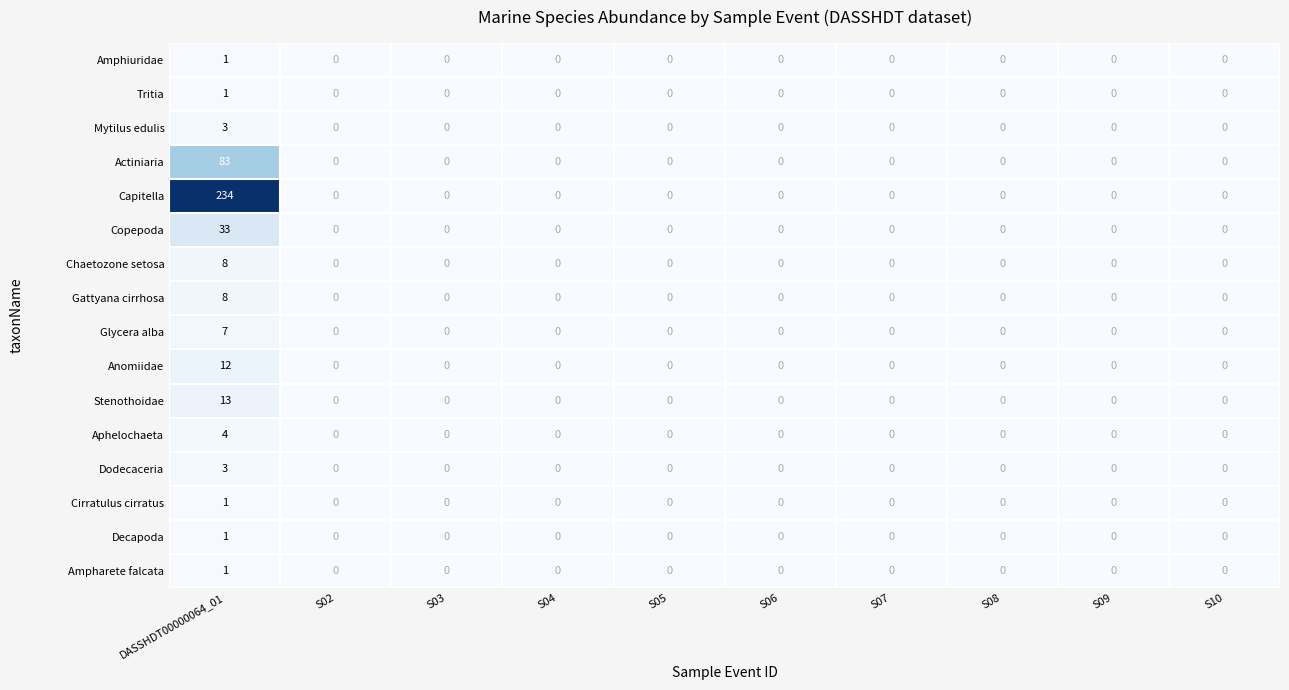

What is the sum of the Chaetozone setosa values at DASSHDT00000064_01 and S04?

8